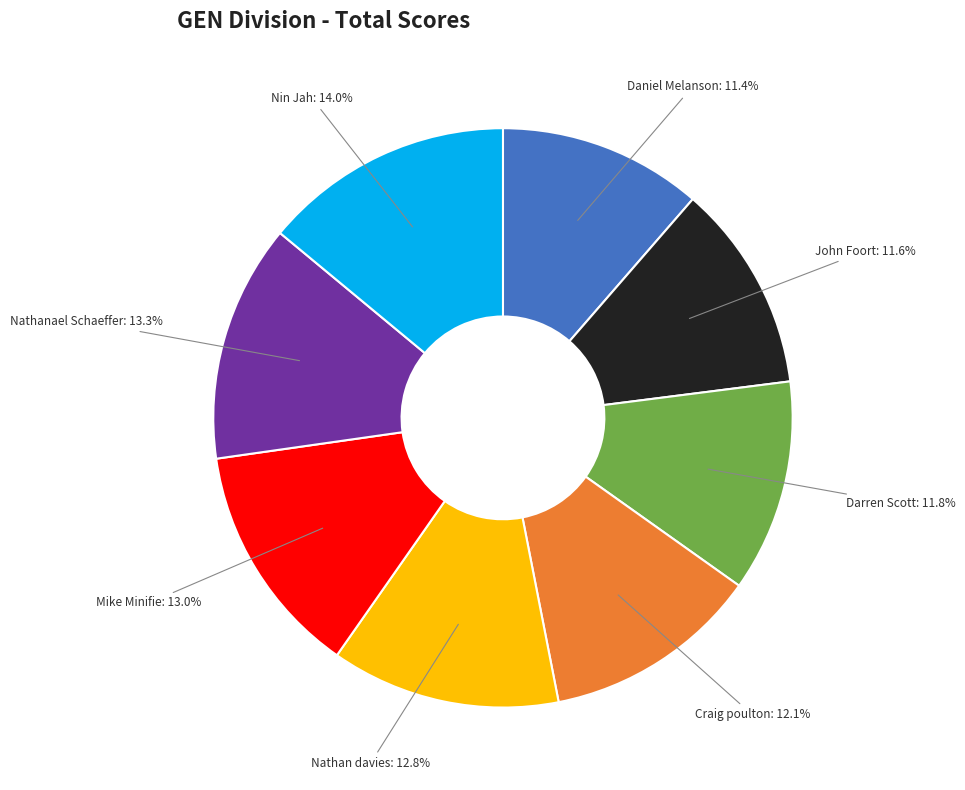

Does any single category account for the majority?

No